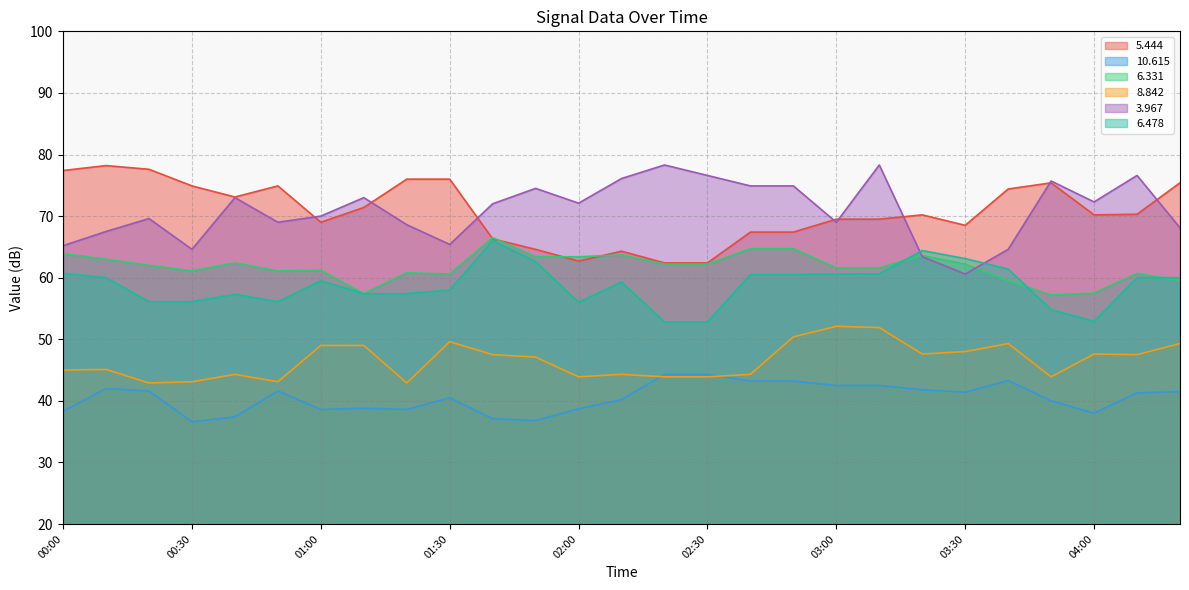

What is the sum of the   3.967 values at 04:00 and 01:10?

145.3